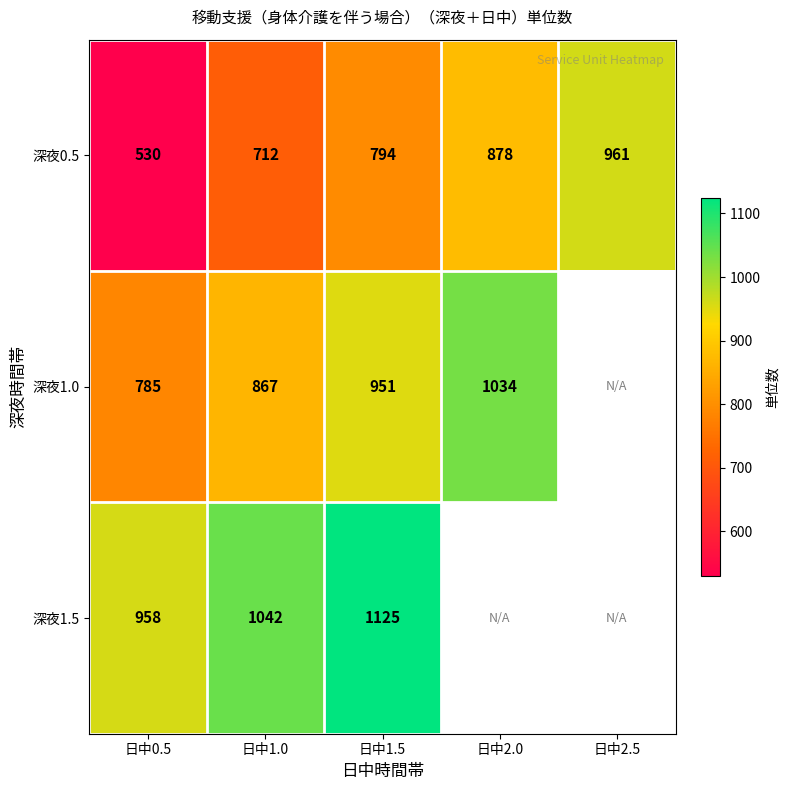

List the labels in order of 深夜0.5 value, smallest first.

日中0.5, 日中1.0, 日中1.5, 日中2.0, 日中2.5